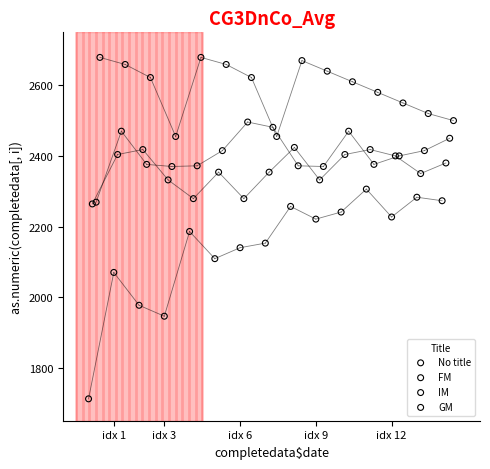

Which series contains the lowest Y value?

No title